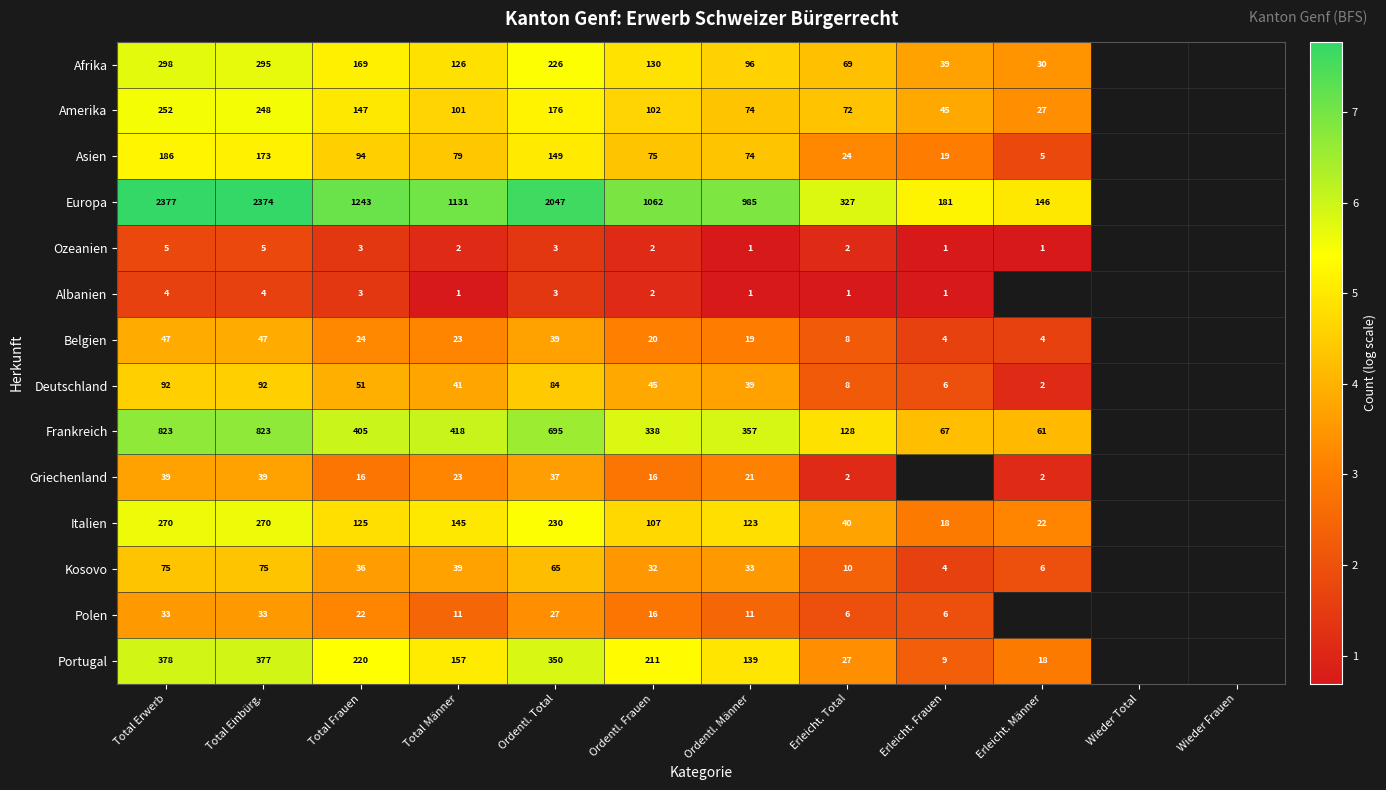

At how many categories does at least one series exceed 4?

10